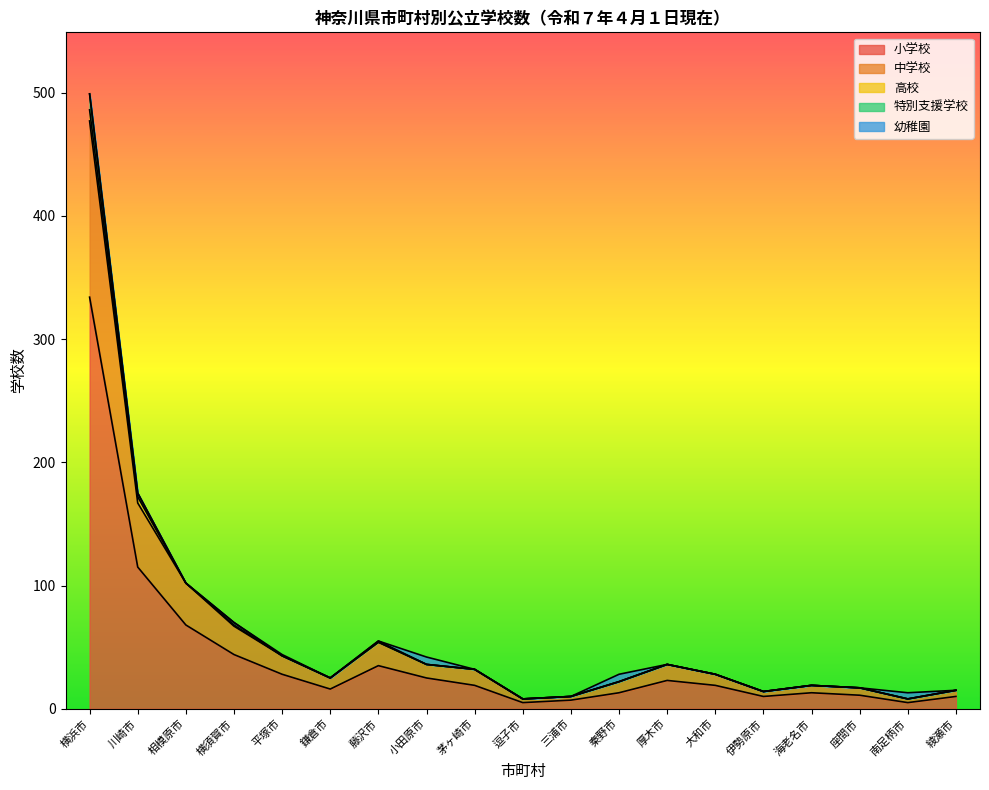

What is the sum of all 小学校 values?

800